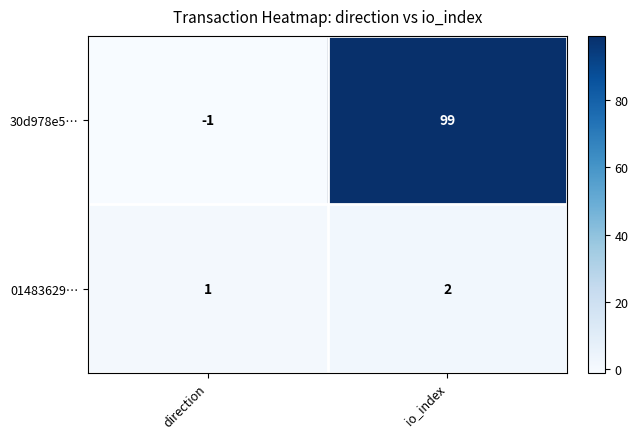

Which category has the highest value across all series?

io_index